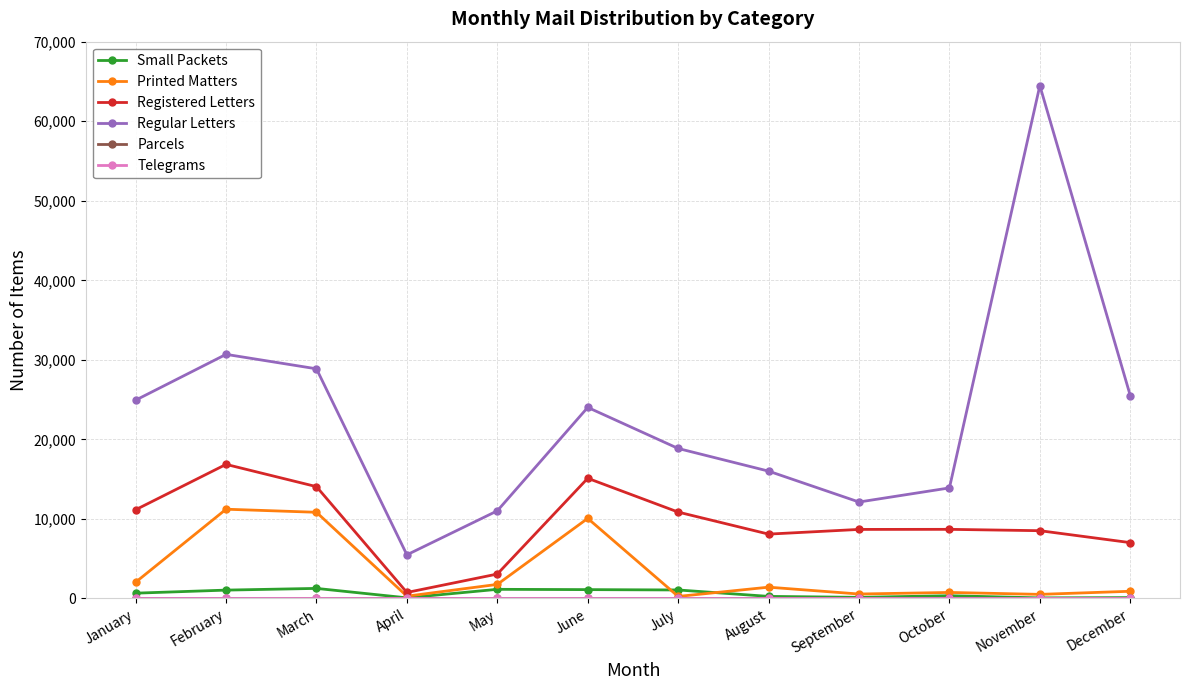

Where is Printed Matters nearest to the value 5739?

January